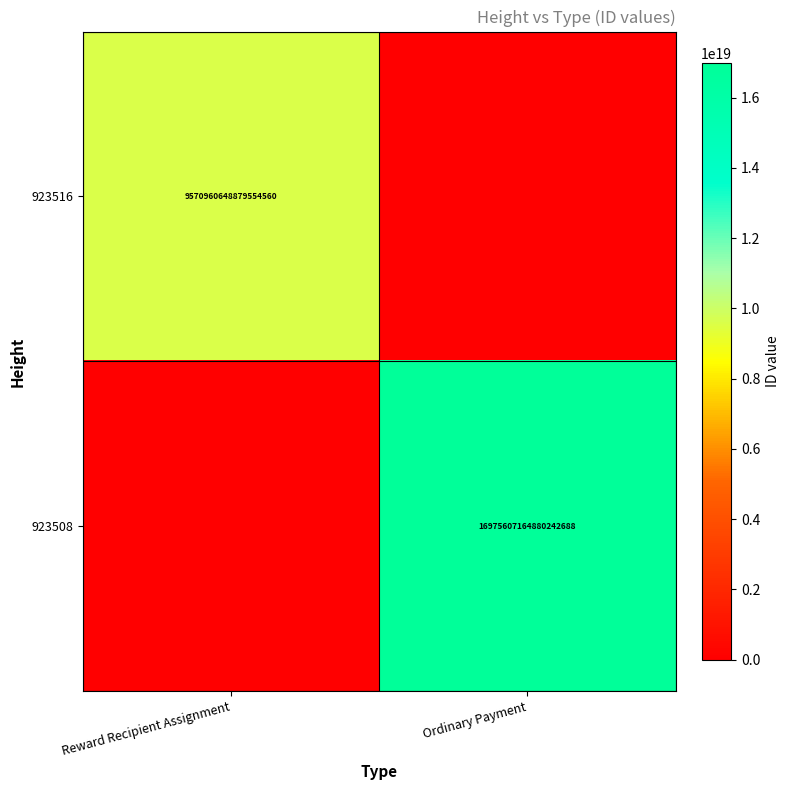

The value of 923508 at Ordinary Payment is 27542117393790128128. True or false?

False